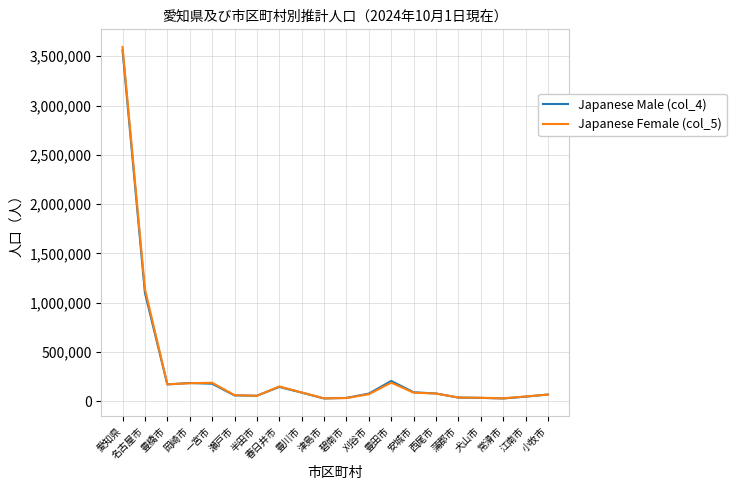

What is the maximum value shown in the chart?

3594872